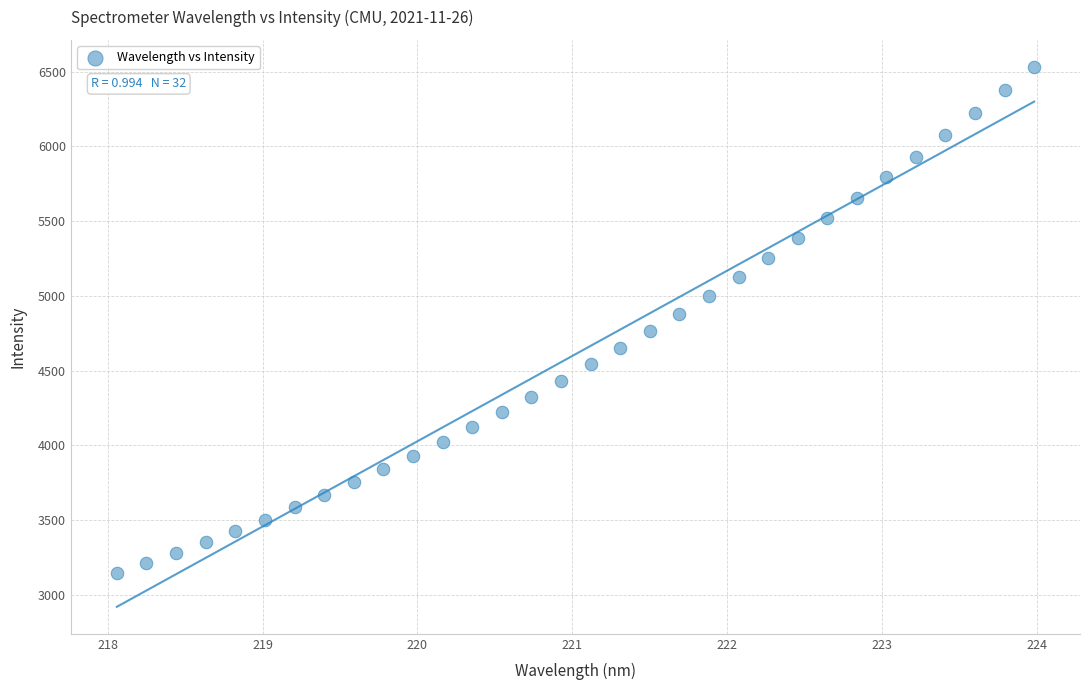

What is the range of Y values (max minus min)?

3385.8